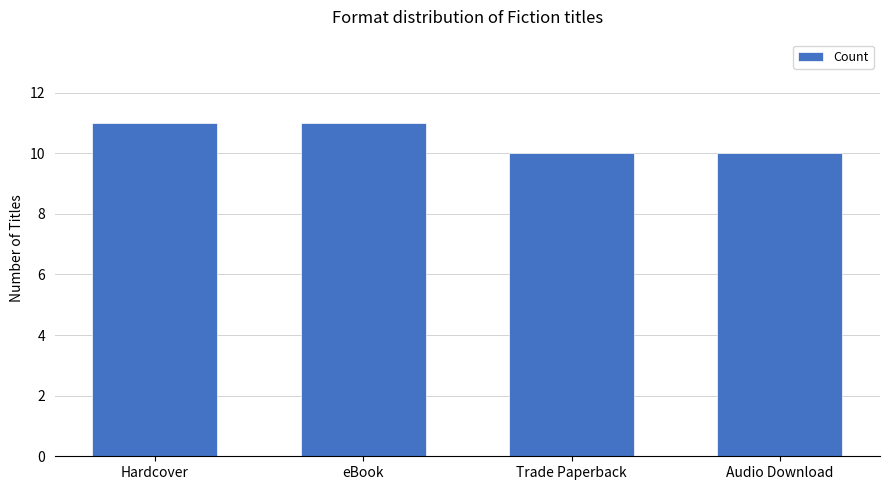

Read the value at eBook.

11